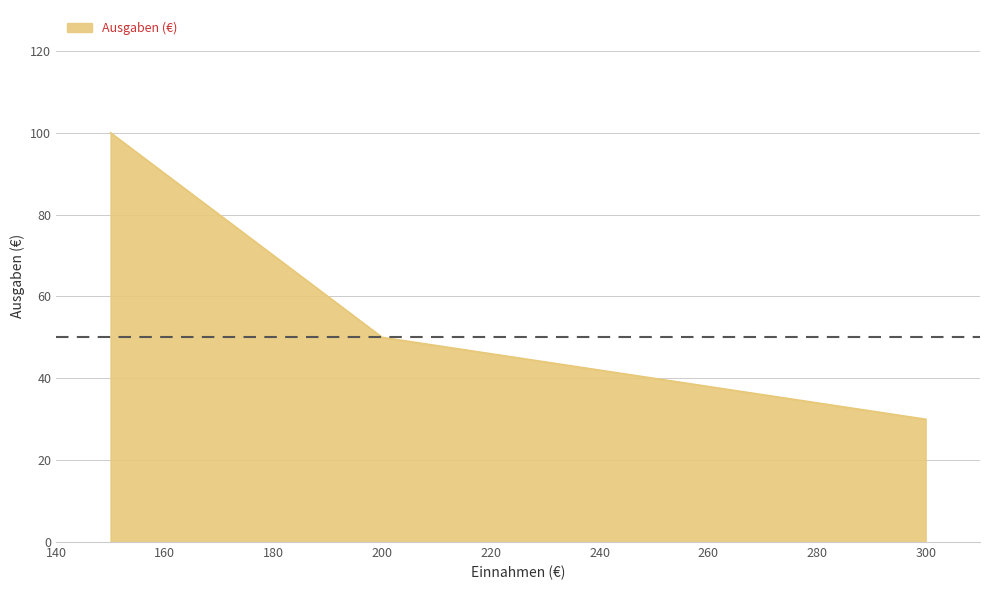

What is the greatest value displayed?

100